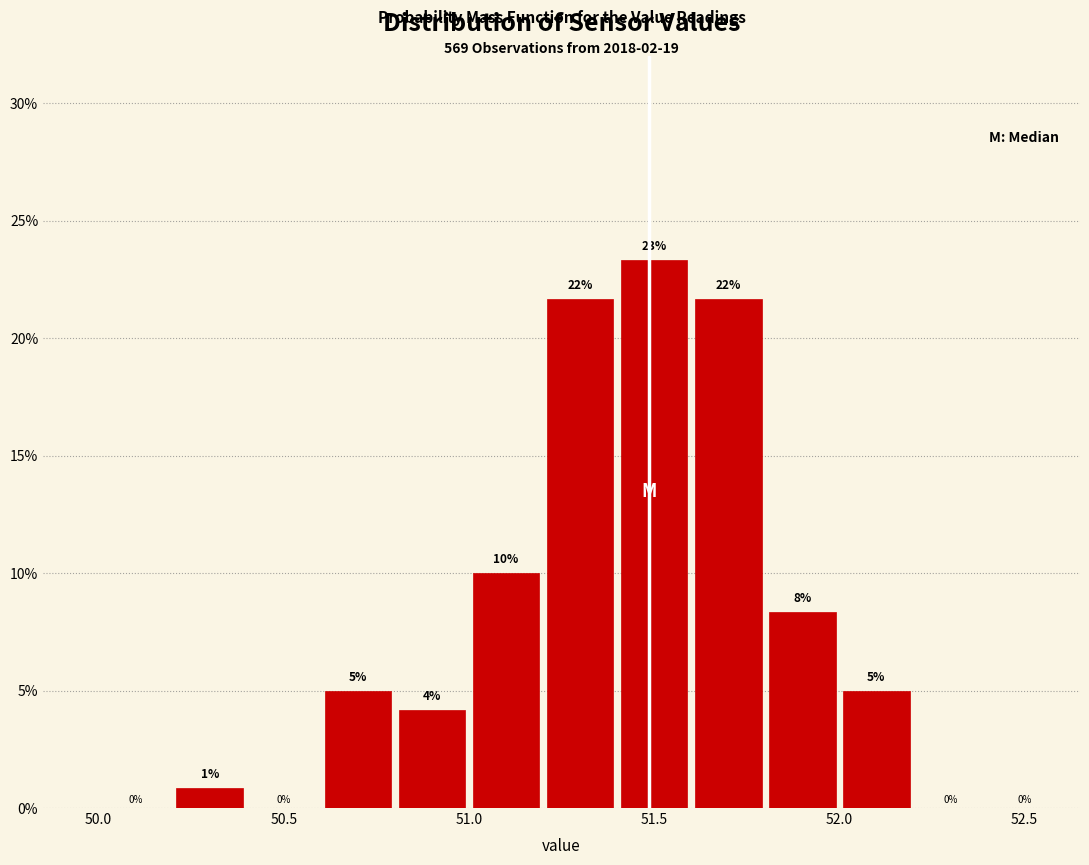

Which range on the x-axis has the tallest bar?

51.4 to 51.6